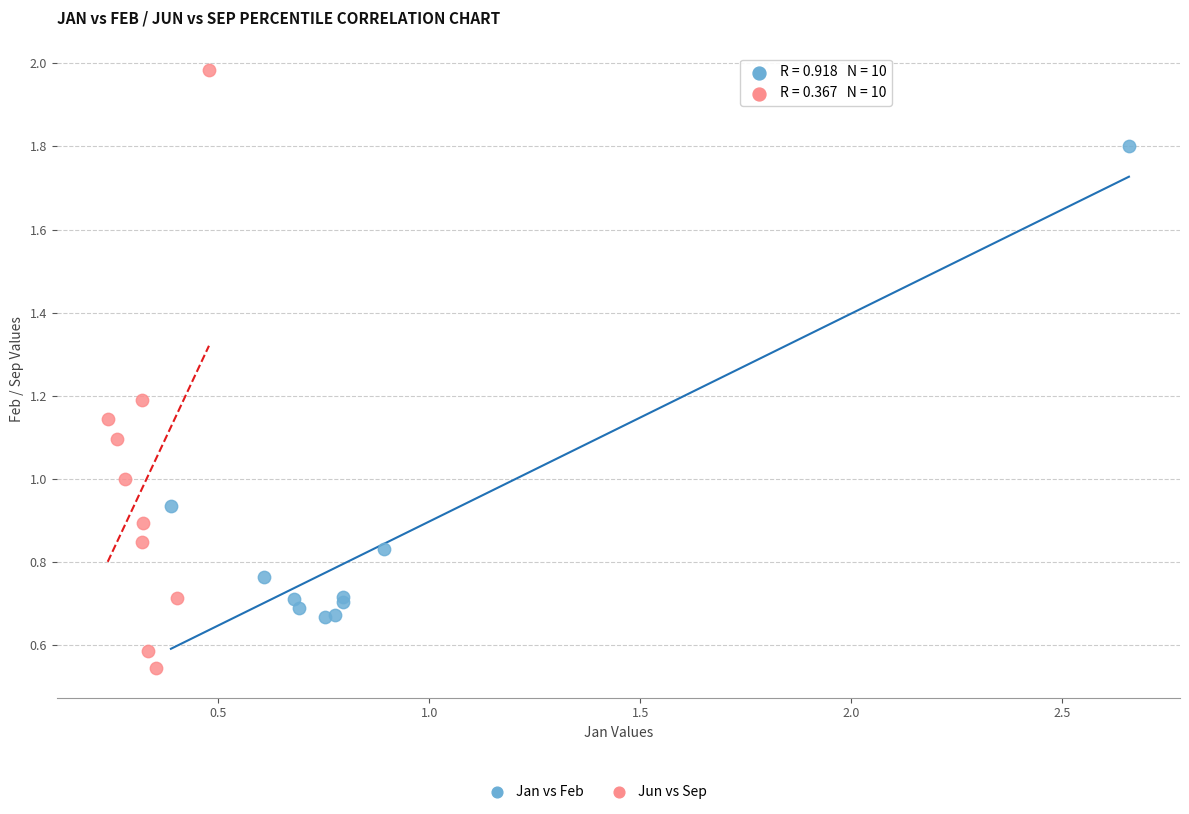

Which series reaches the maximum Y coordinate?

Jun vs Sep